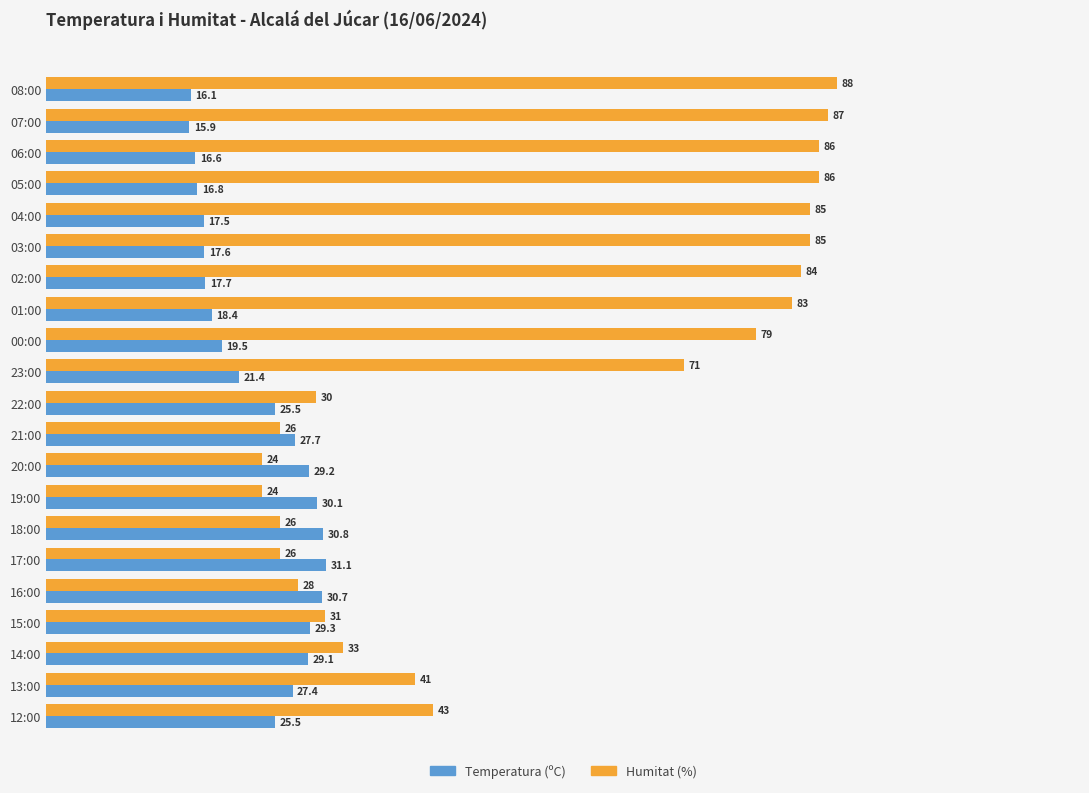

Which series has the largest range (max minus min)?

Humitat (%)